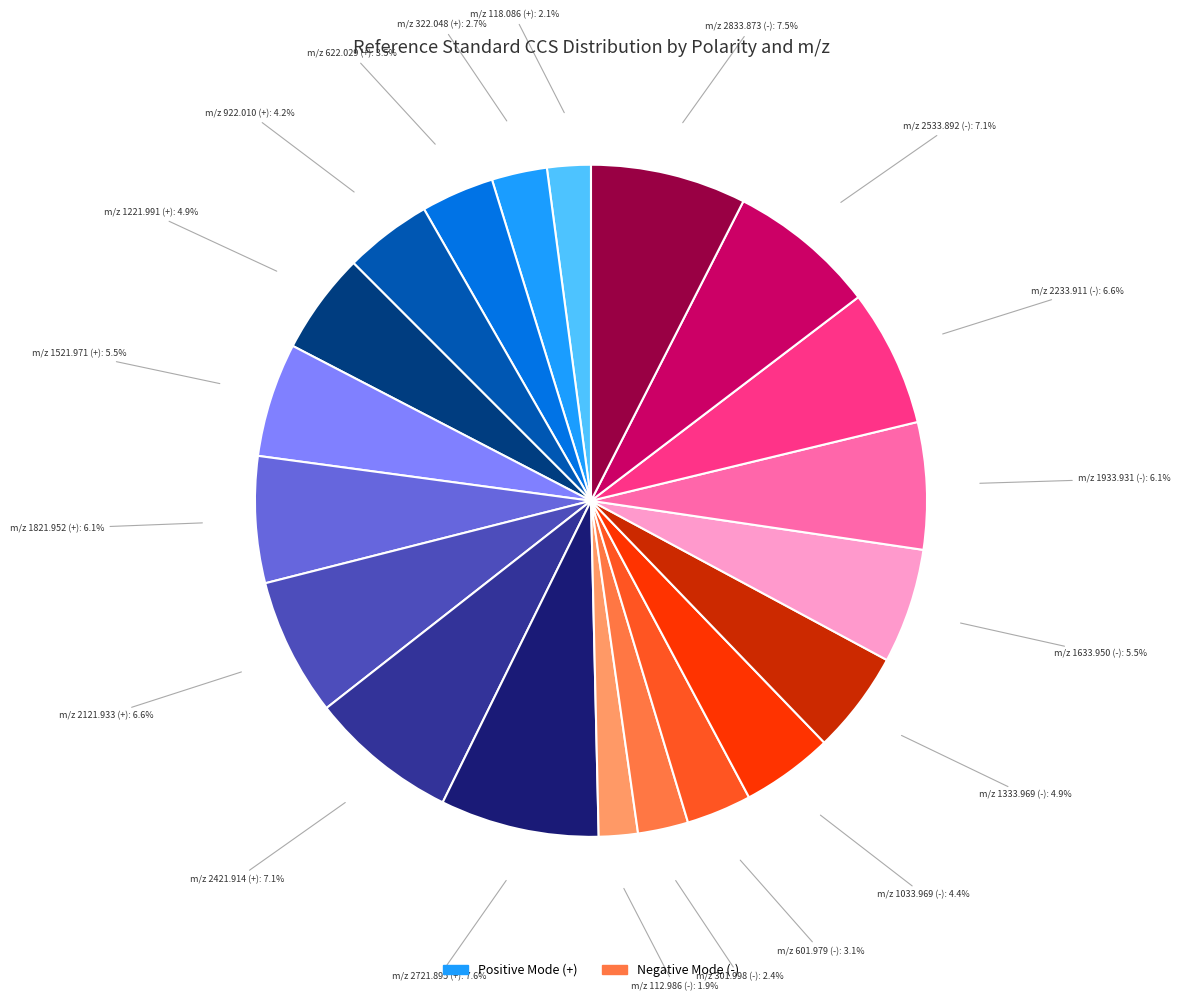

Between m/z 2833.873 (-) and m/z 1521.971 (+), which is larger?

m/z 2833.873 (-)